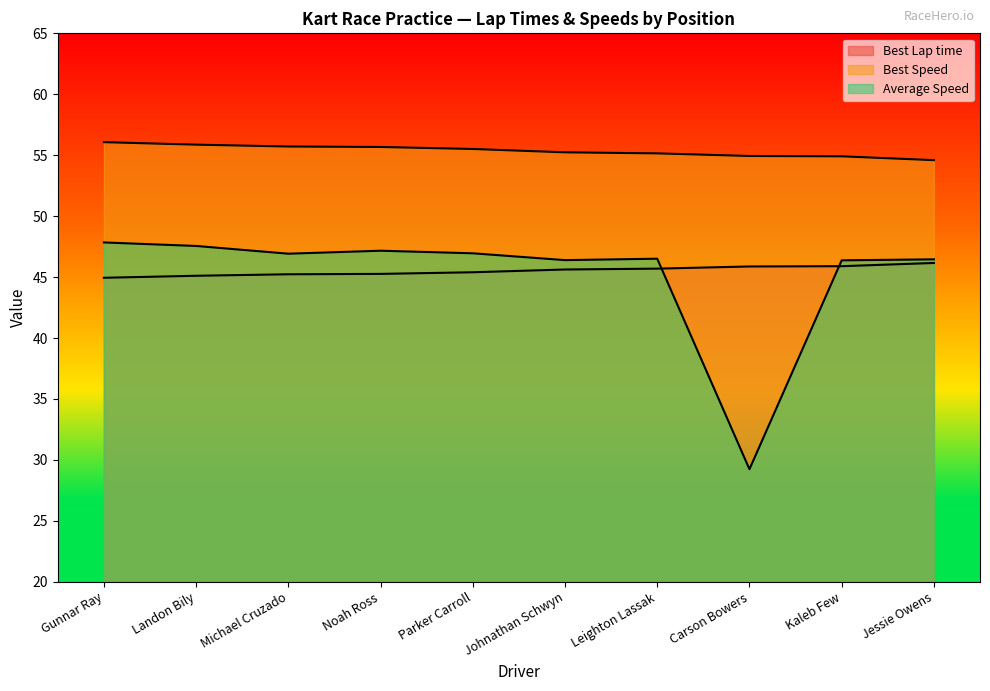

What is the sum of the Best Lap time values at Kaleb Few and Jessie Owens?

92.1